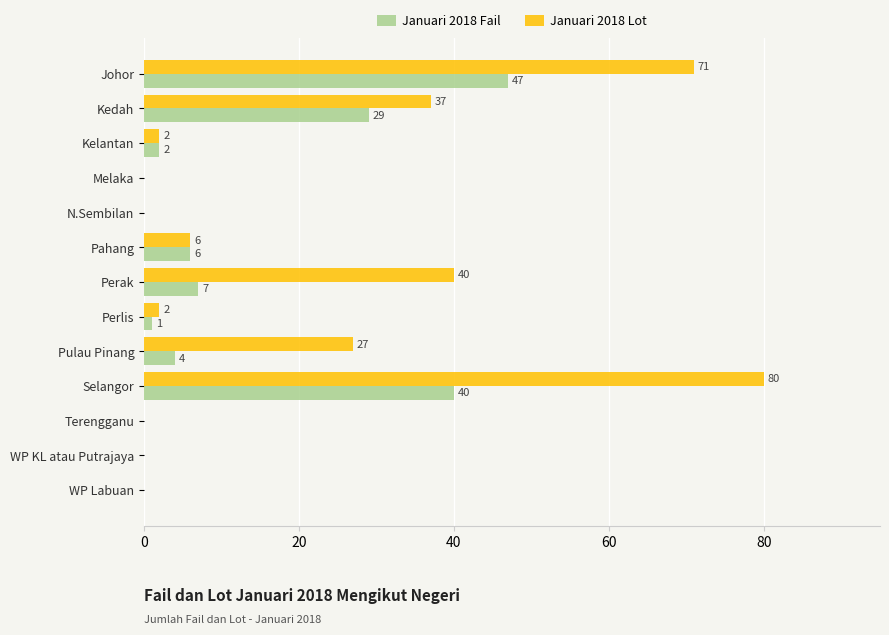

The Januari 2018 Fail series shows 3 at Pahang. True or false?

False